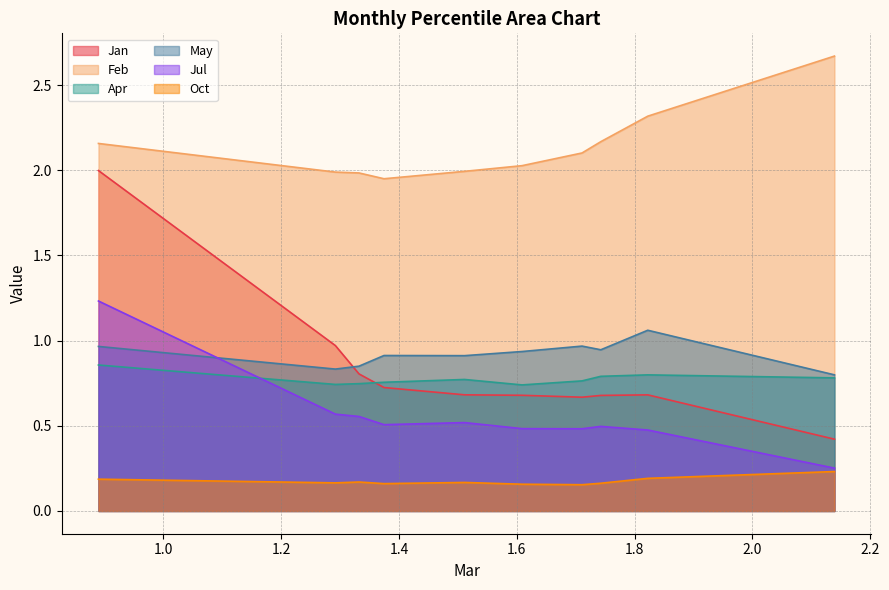

Does the chart have visible grid lines?

Yes